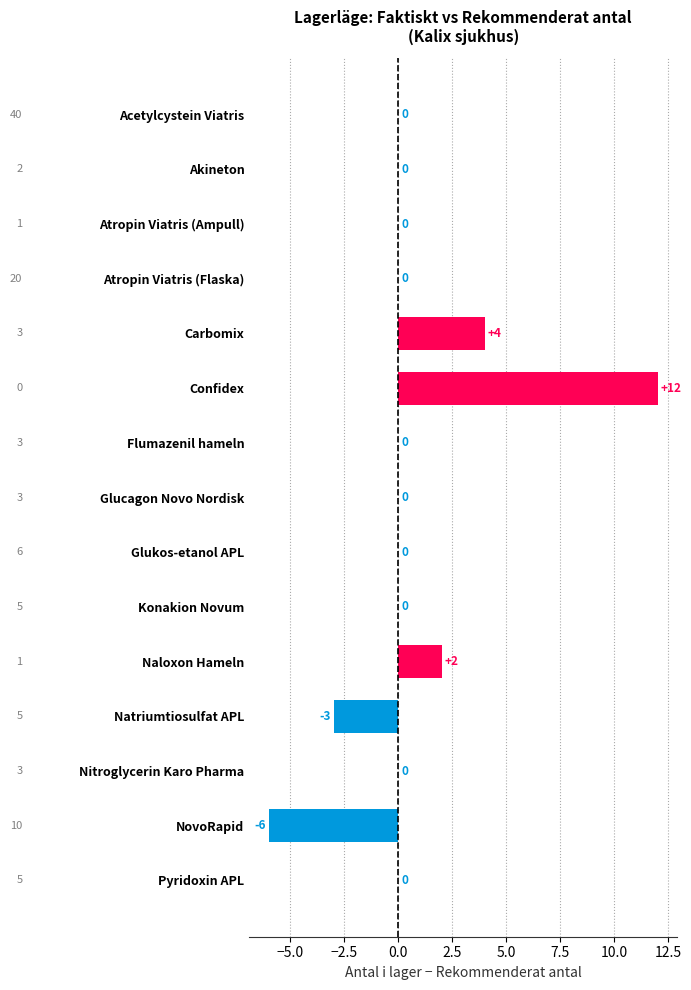

What is the change in value from Carbomix to Glukos-etanol APL?

-4